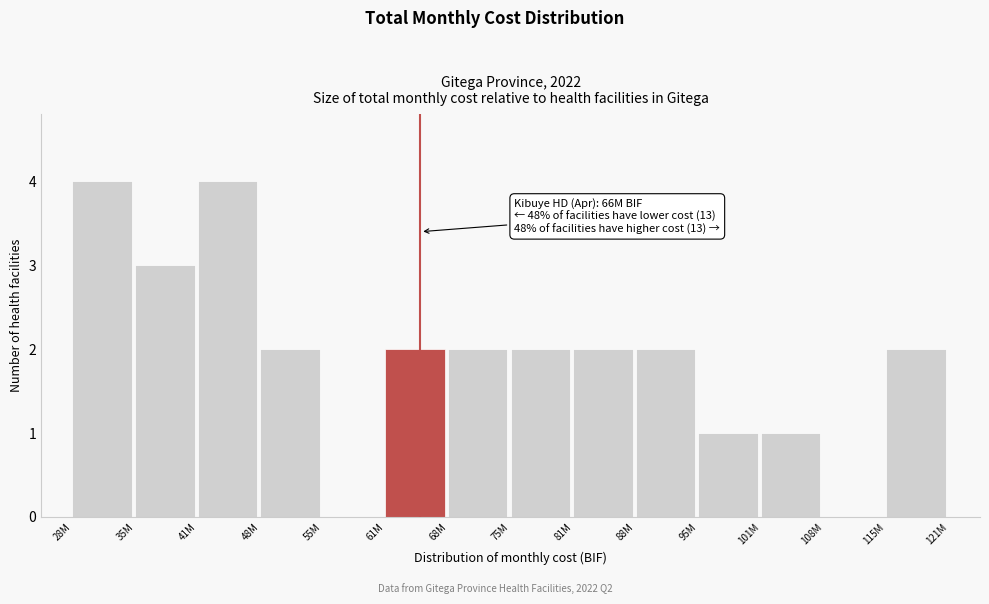

Reading left to right, extract all data points from this chart.

28M=4	35M=3	41M=4	48M=2	55M=0	61M=2	68M=2	75M=2	81M=2	88M=2	95M=1	101M=1	108M=0	115M=2